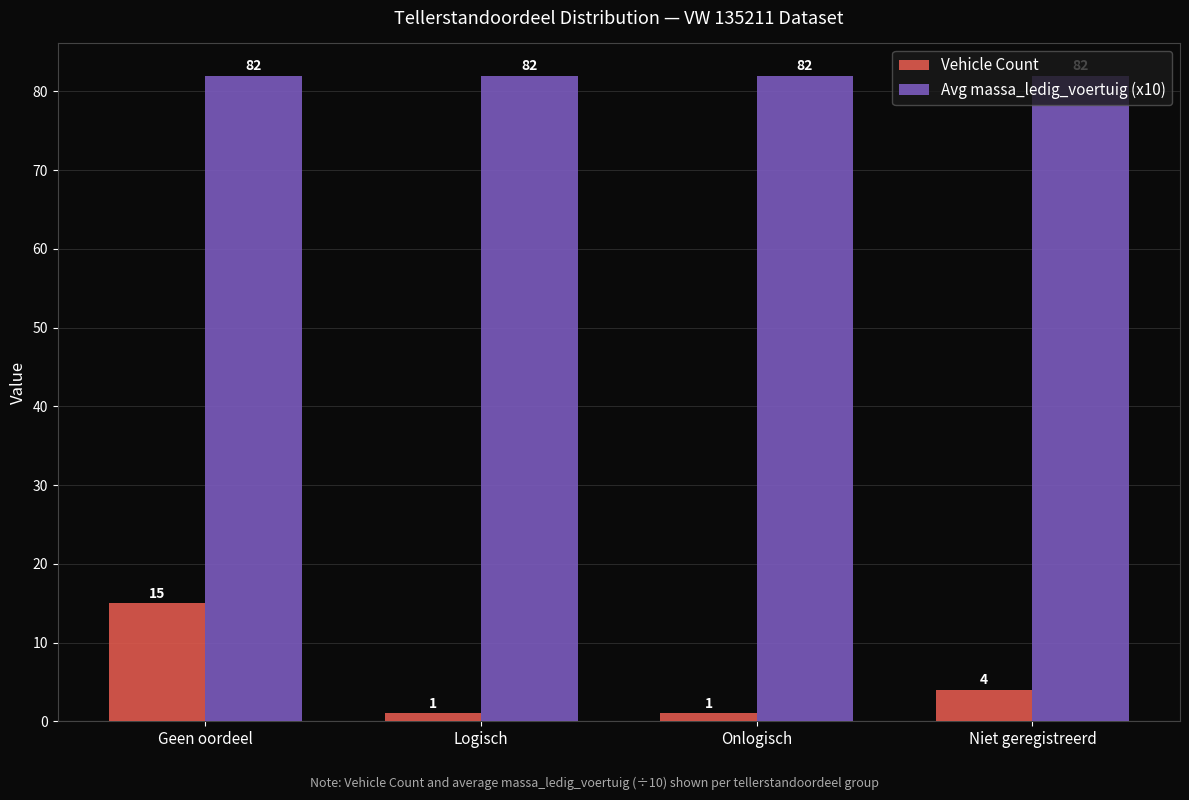

What is the sum of the Avg massa_ledig_voertuig (x10) values at Niet geregistreerd and Geen oordeel?

164